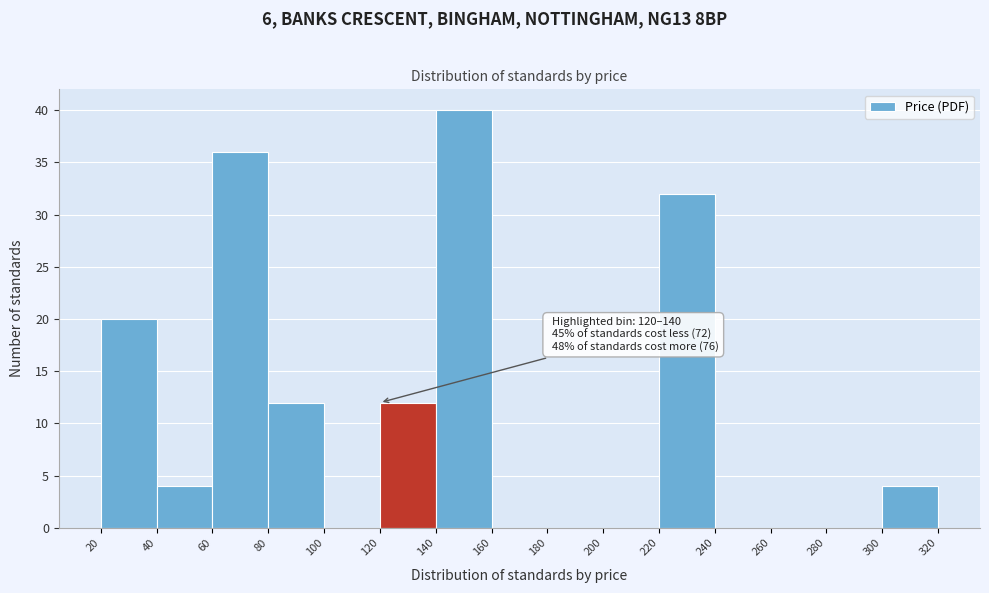

Over which range of the x-axis is the bar tallest?

140 to 160